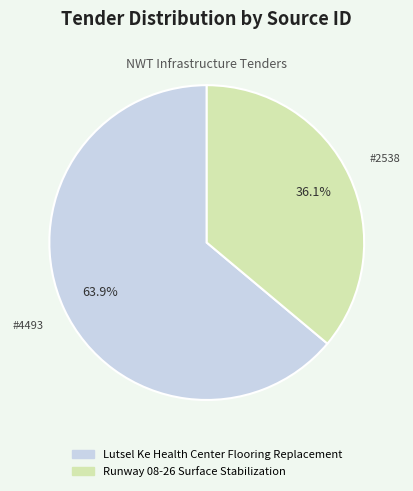

To the nearest percent, what is the average slice percentage?

50%